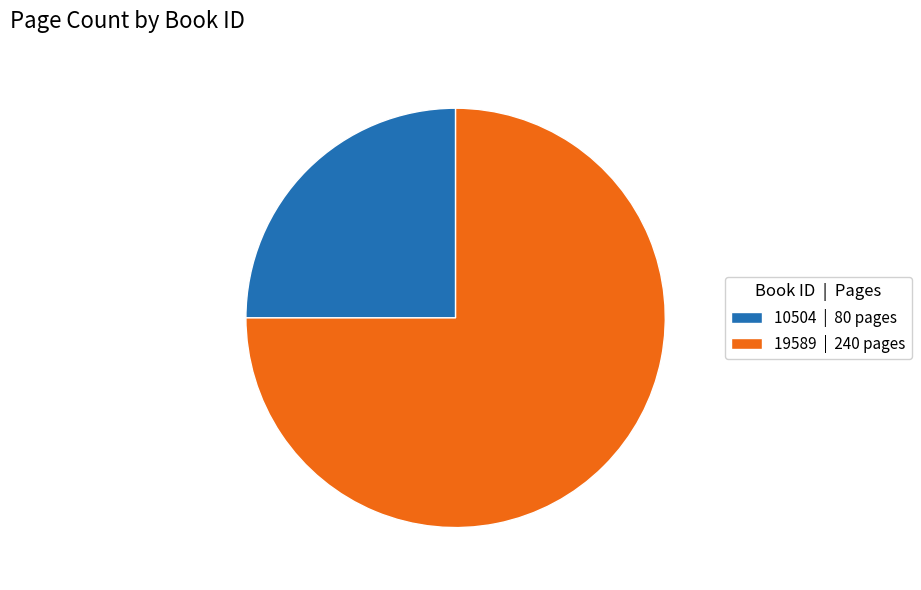

Is it true that 19589 is 75% of the pie?

True